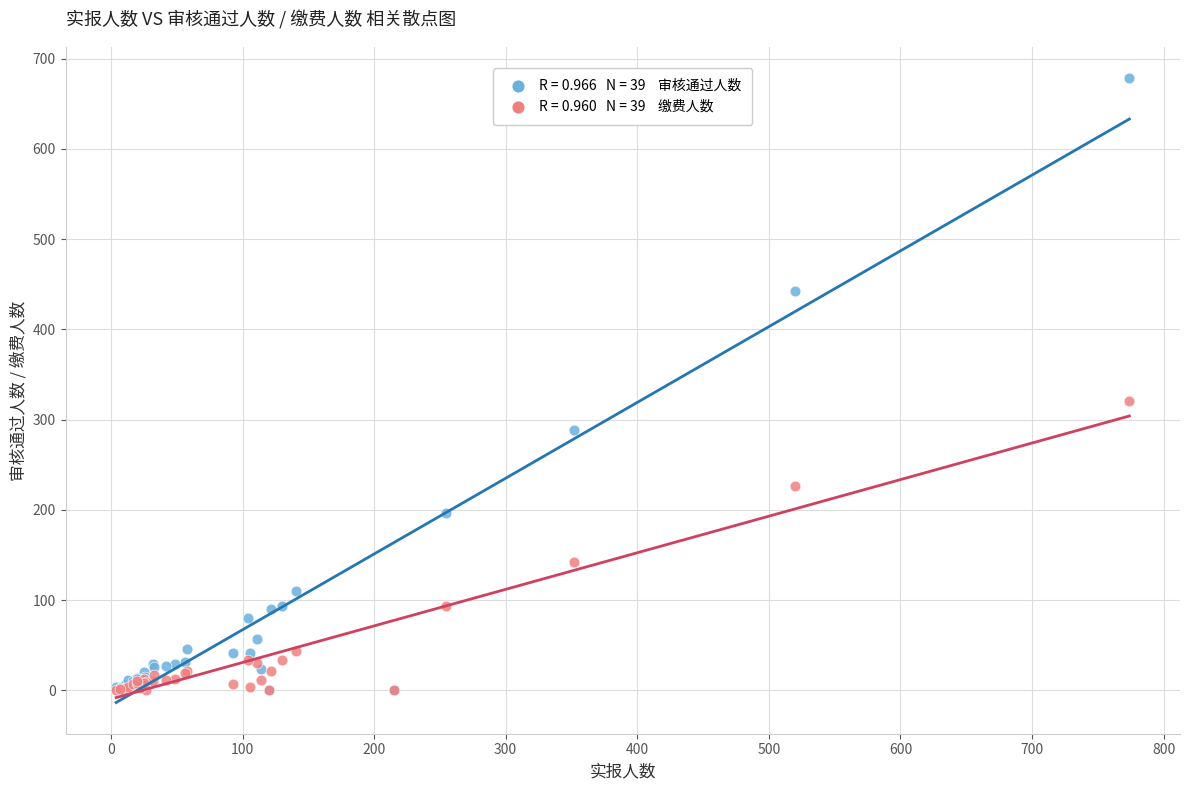

Across all series, what Y value is closest to 339?

321